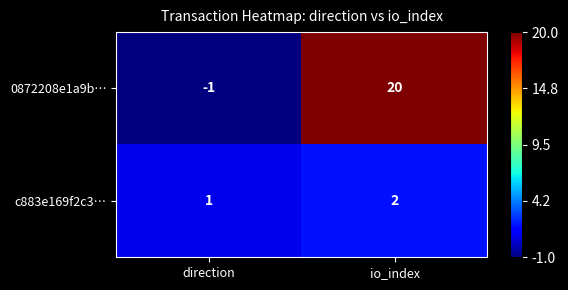

Rank the series by their maximum value, from lowest to highest.

c883e169f2c3…, 0872208e1a9b…